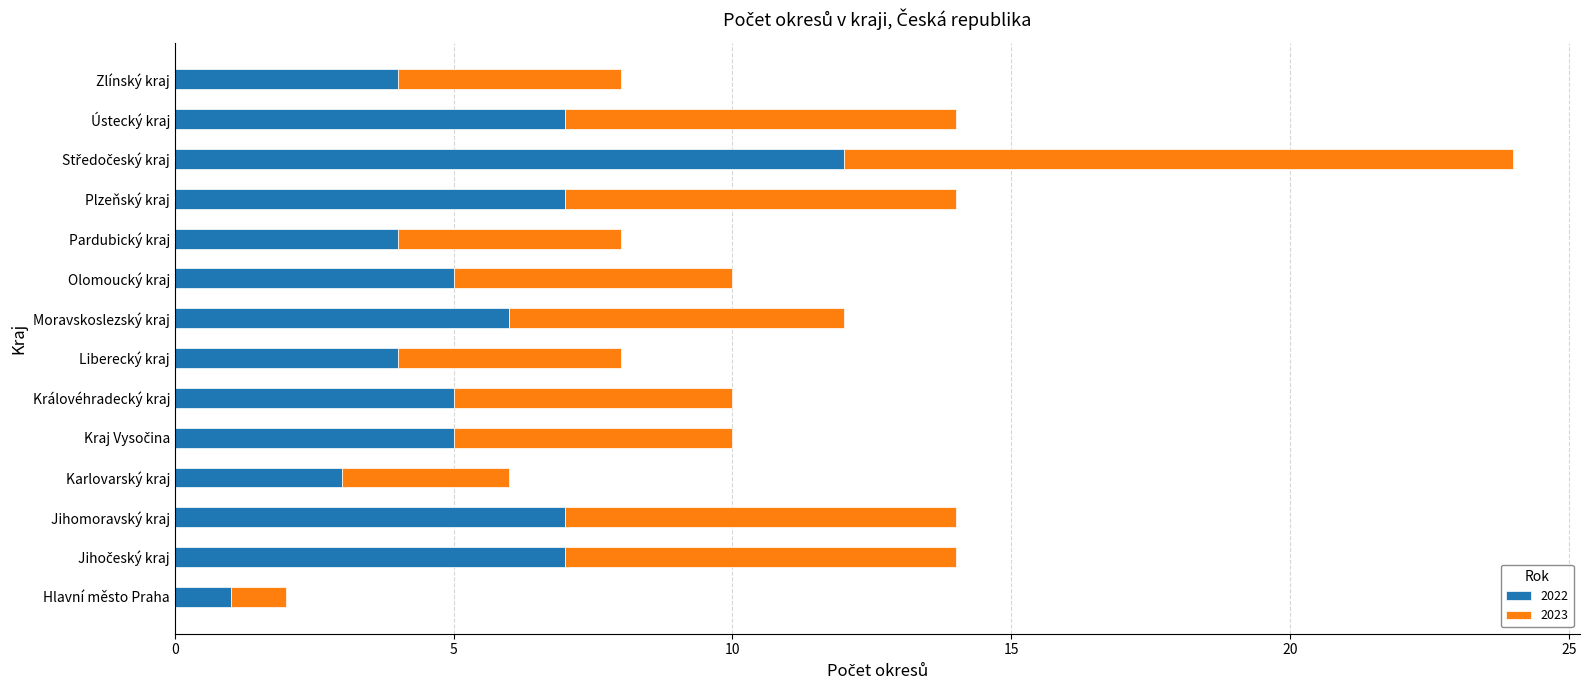

At which label does 2022 reach its minimum?

Hlavní město Praha